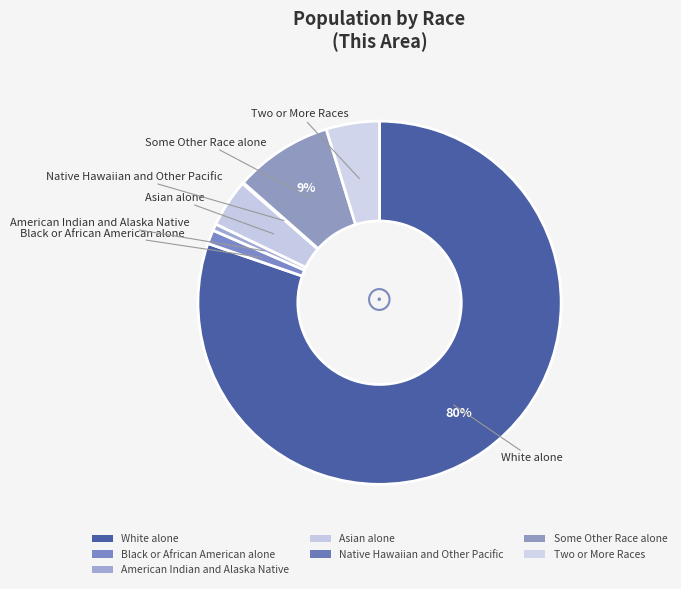

What percentage is the White alone slice, to the nearest percent?

80%